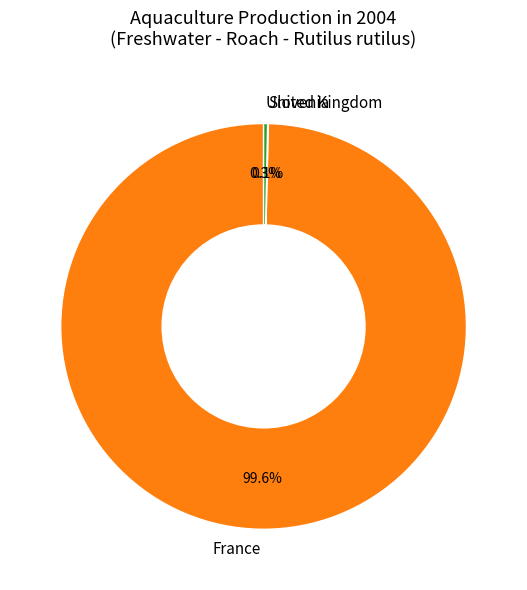

What percentage is the France slice, to the nearest percent?

100%